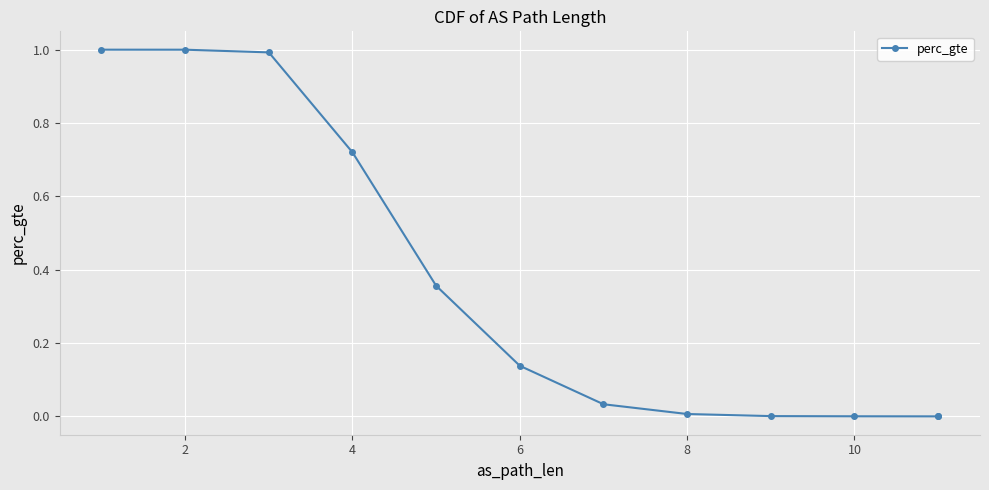

Which has a higher value, 6 or 2?

2